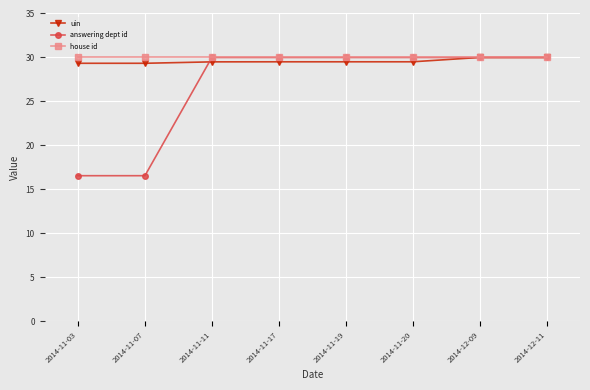

Which series has the largest range (max minus min)?

answering dept id